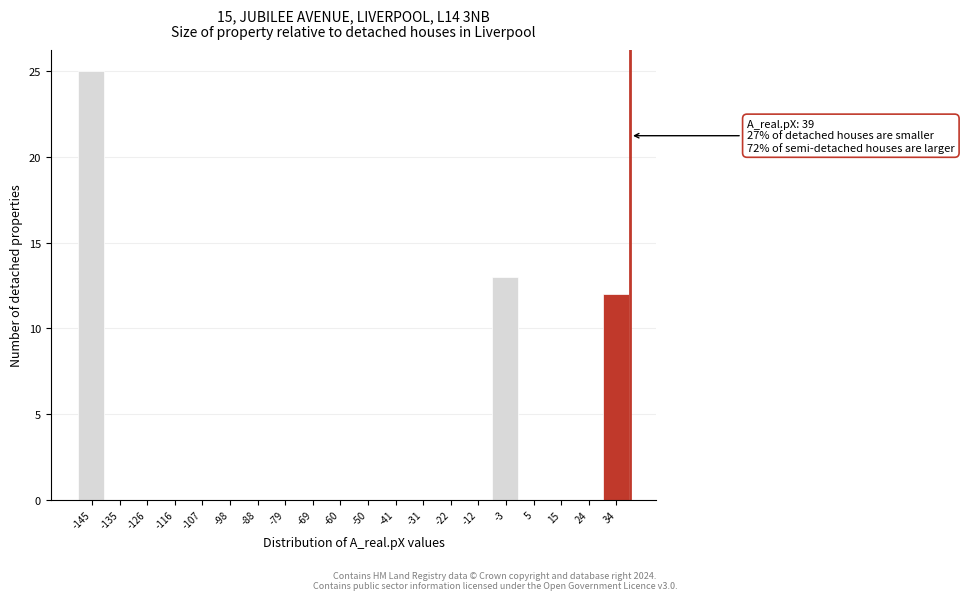

Over which range of the x-axis is the bar tallest?

-150 to -141